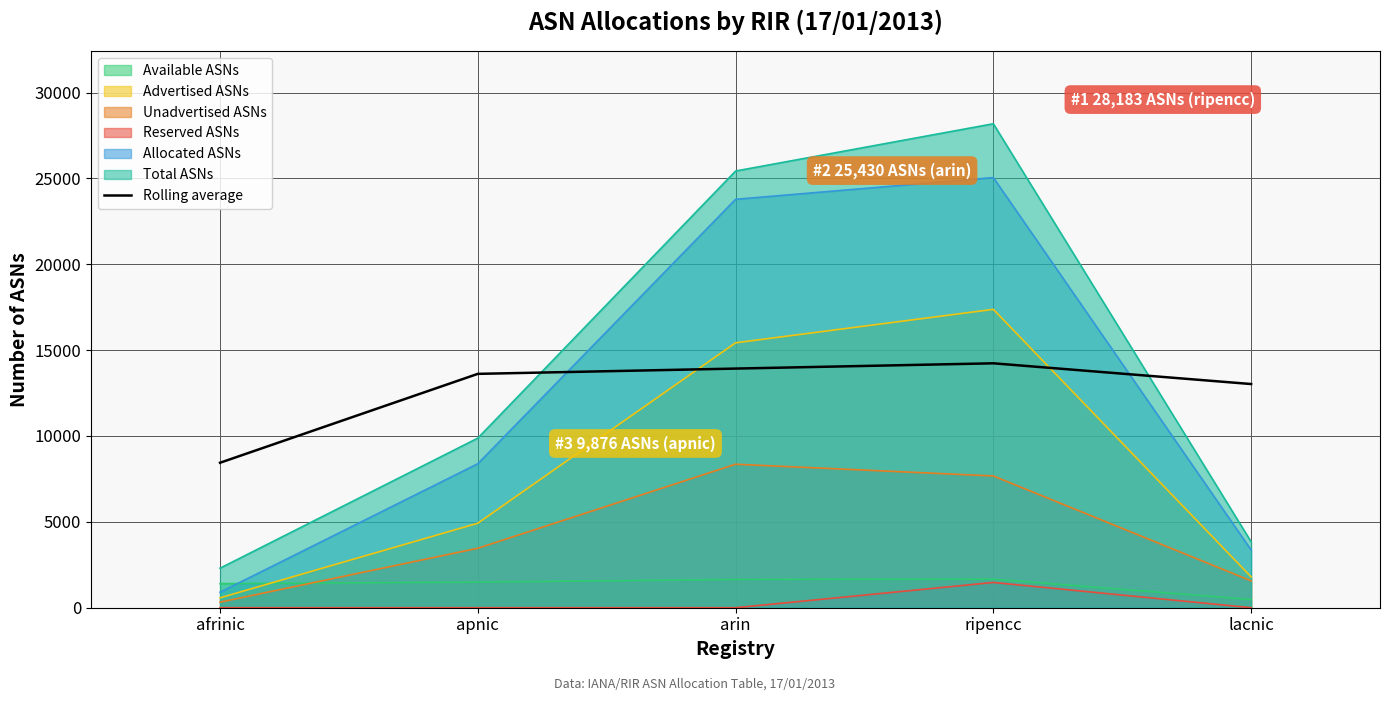

Read the value at arin.

13926.0